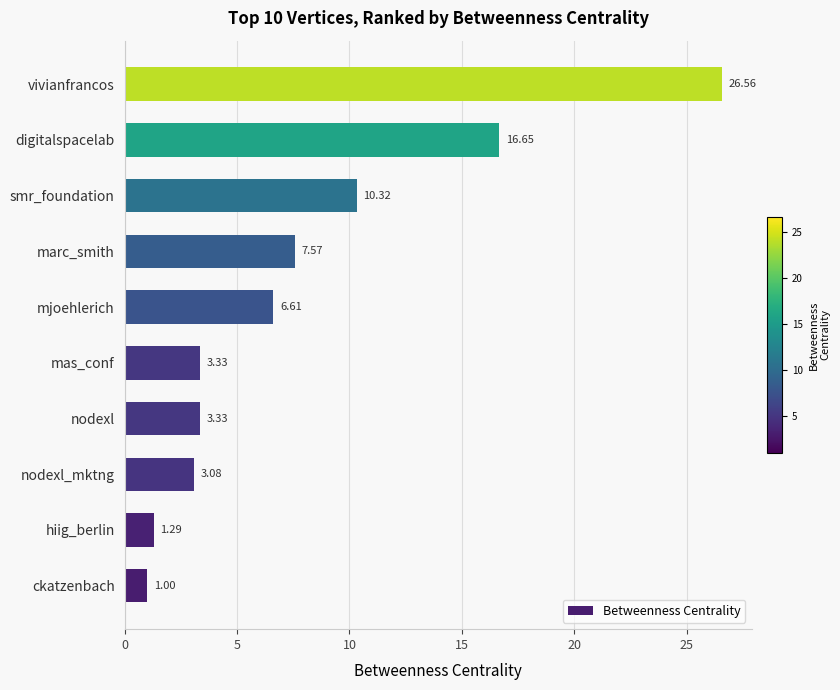

What is the sum of all values?

79.8